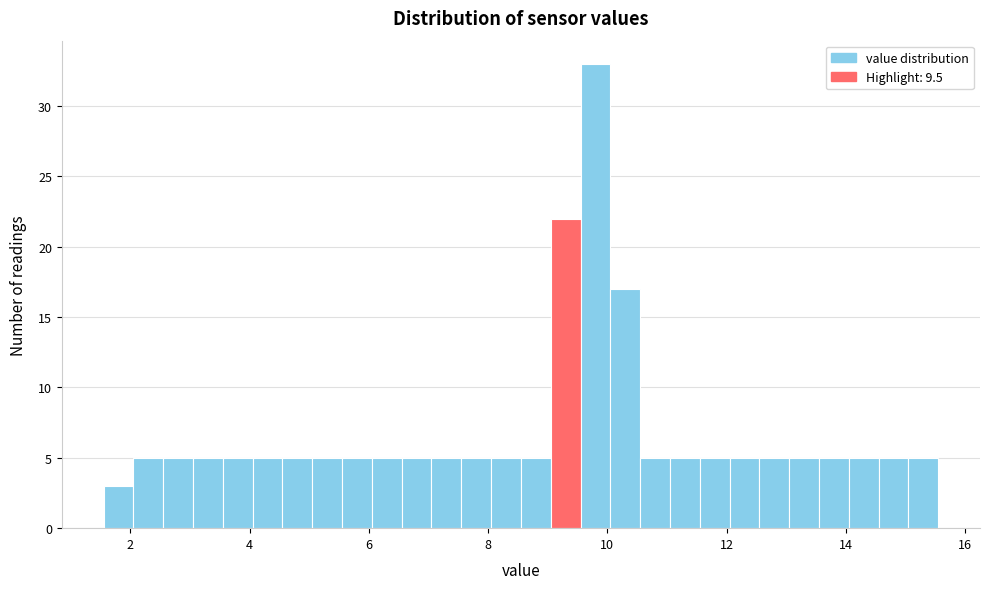

Around what value on the x-axis is the tallest bar? Give the approximate position of its centre, as read against the axis.

9.8